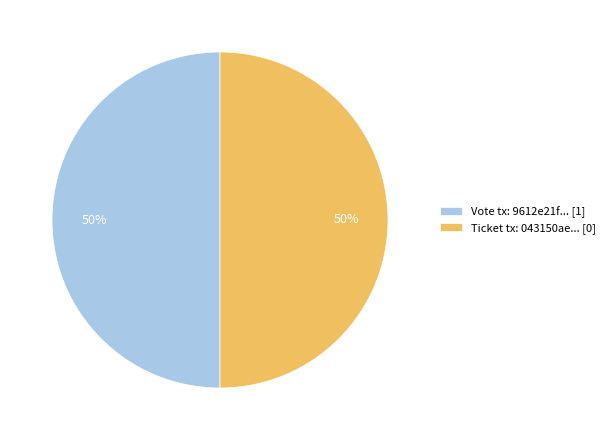

Combined, do Ticket tx: 043150ae... [0] and Vote tx: 9612e21f... [1] account for over 50%?

Yes